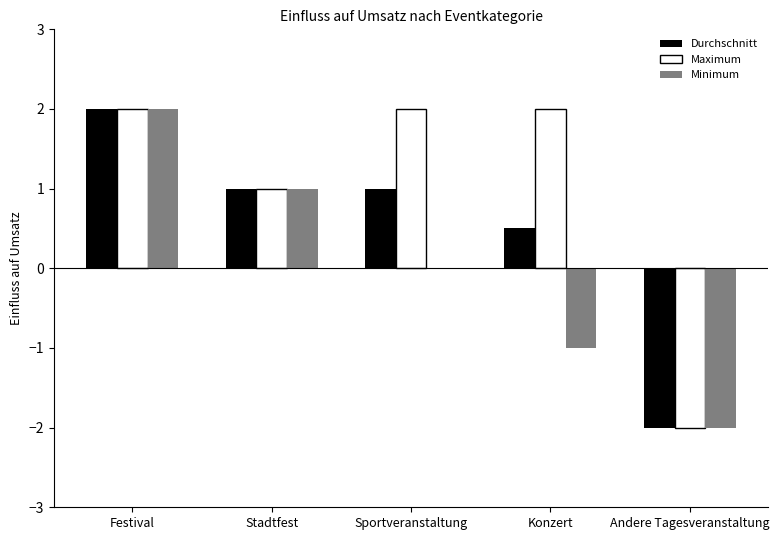

What is the difference between the Maximum values at Stadtfest and Sportveranstaltung?

1.0